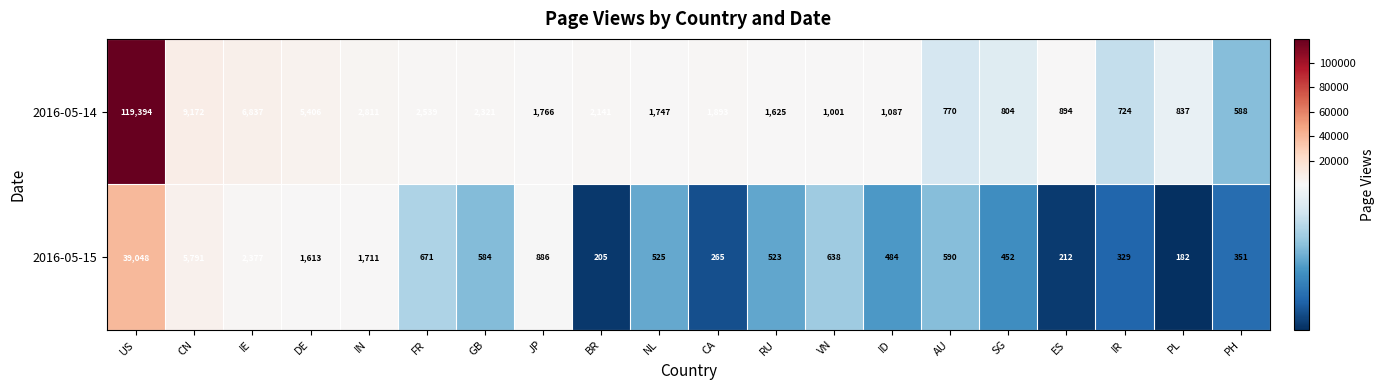

Rank the series at BR from highest to lowest value.

2016-05-14, 2016-05-15